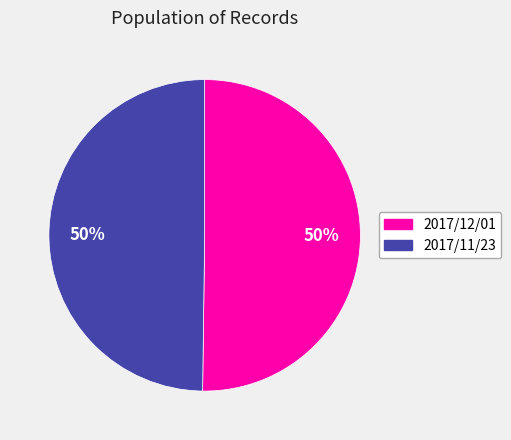

To the nearest percent, what is the average slice percentage?

50%